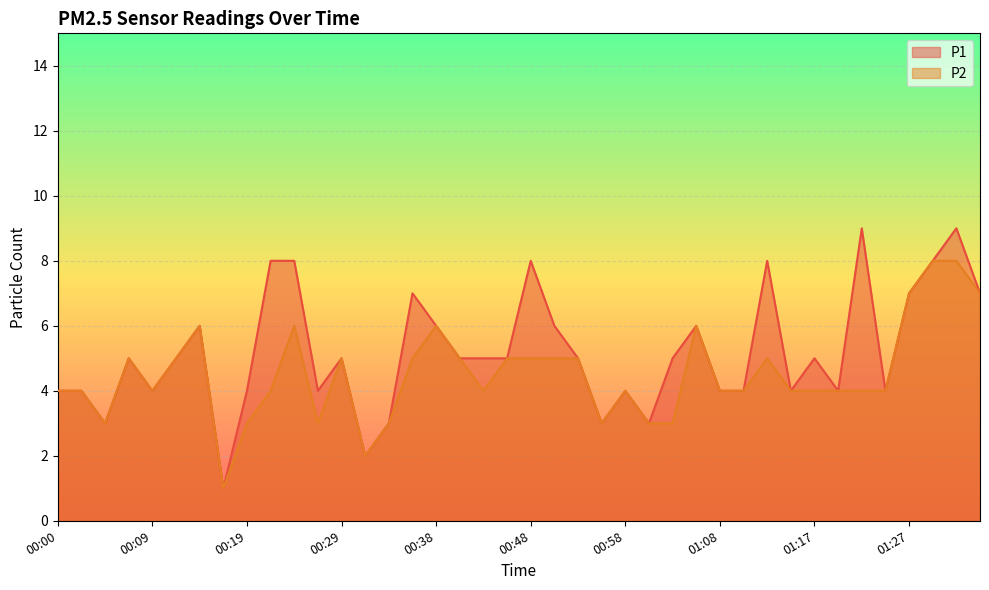

Read the P2 value at 01:25.

4